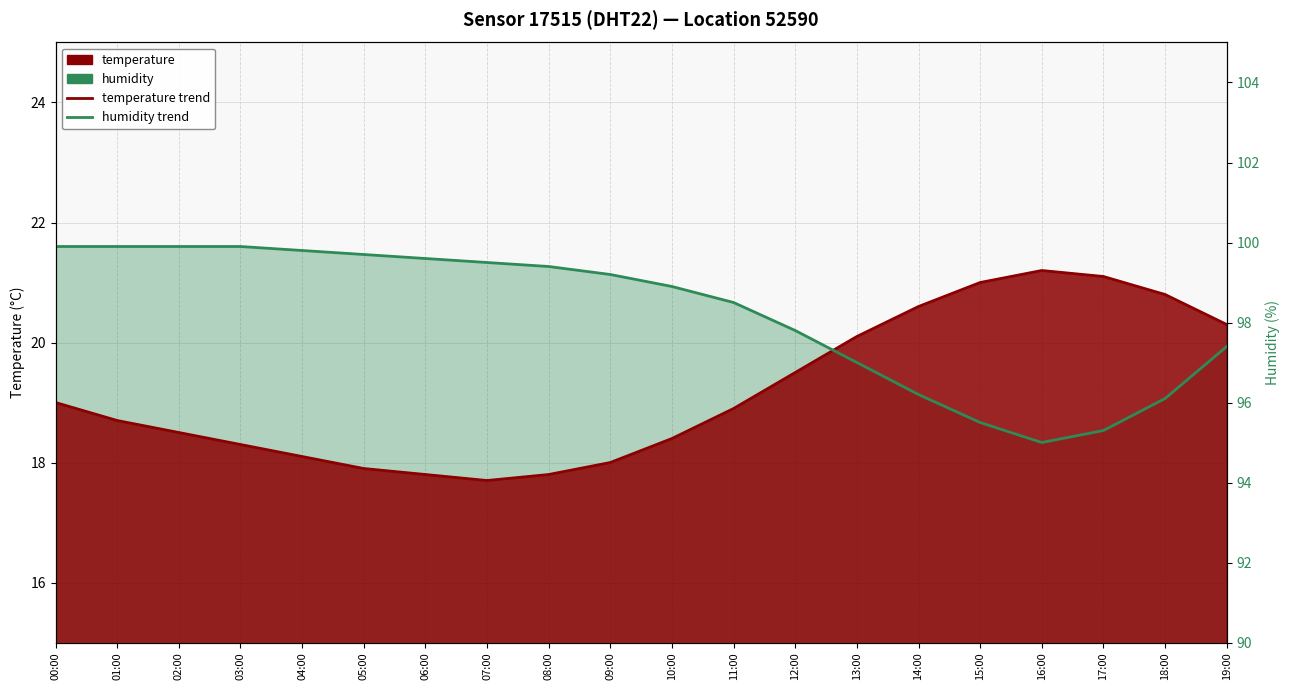

What is the difference between the temperature line values at 14:00 and 06:00?

2.8